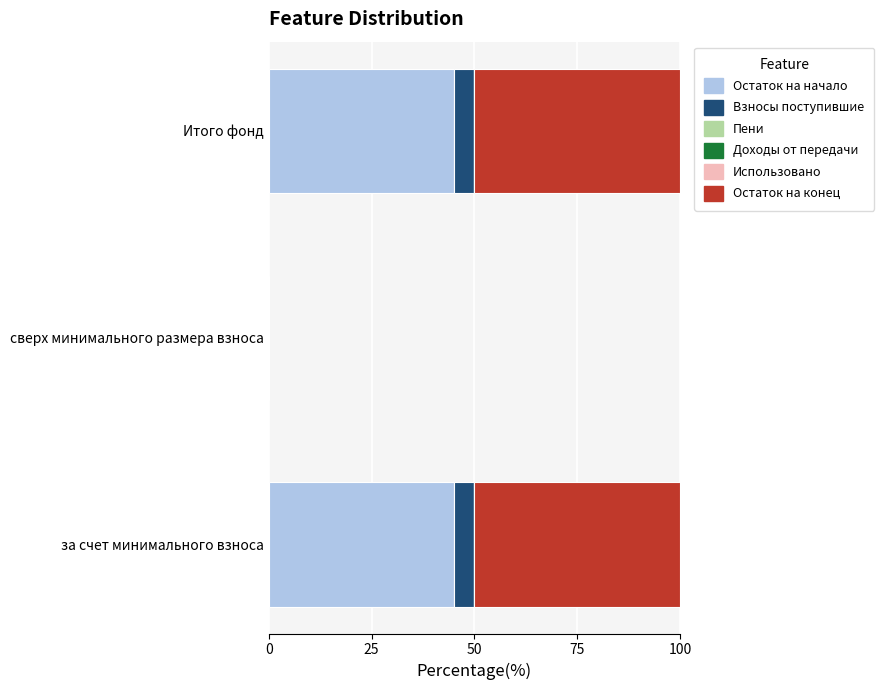

What is the highest value of the Остаток на начало series?

45.2